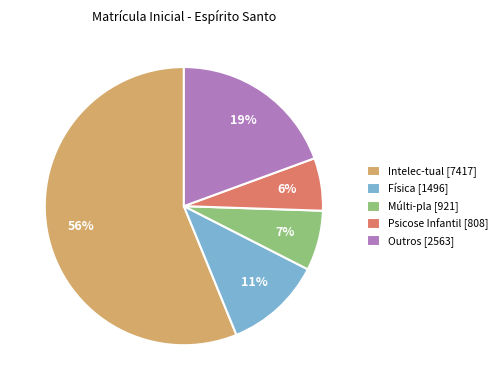

Rank the categories by value from lowest to highest.

Psicose Infantil [808], Múlti-pla [921], Física [1496], Outros [2563], Intelec-tual [7417]